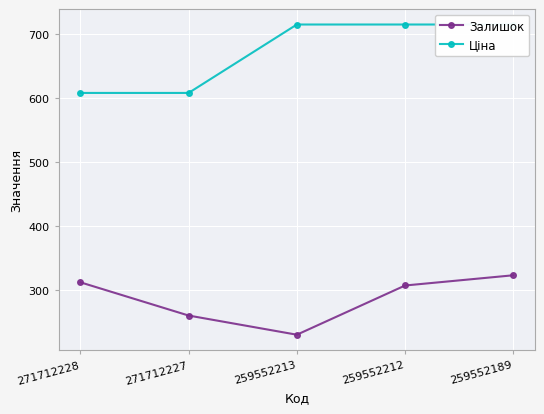

At which label is Залишок closest to 276?

271712227